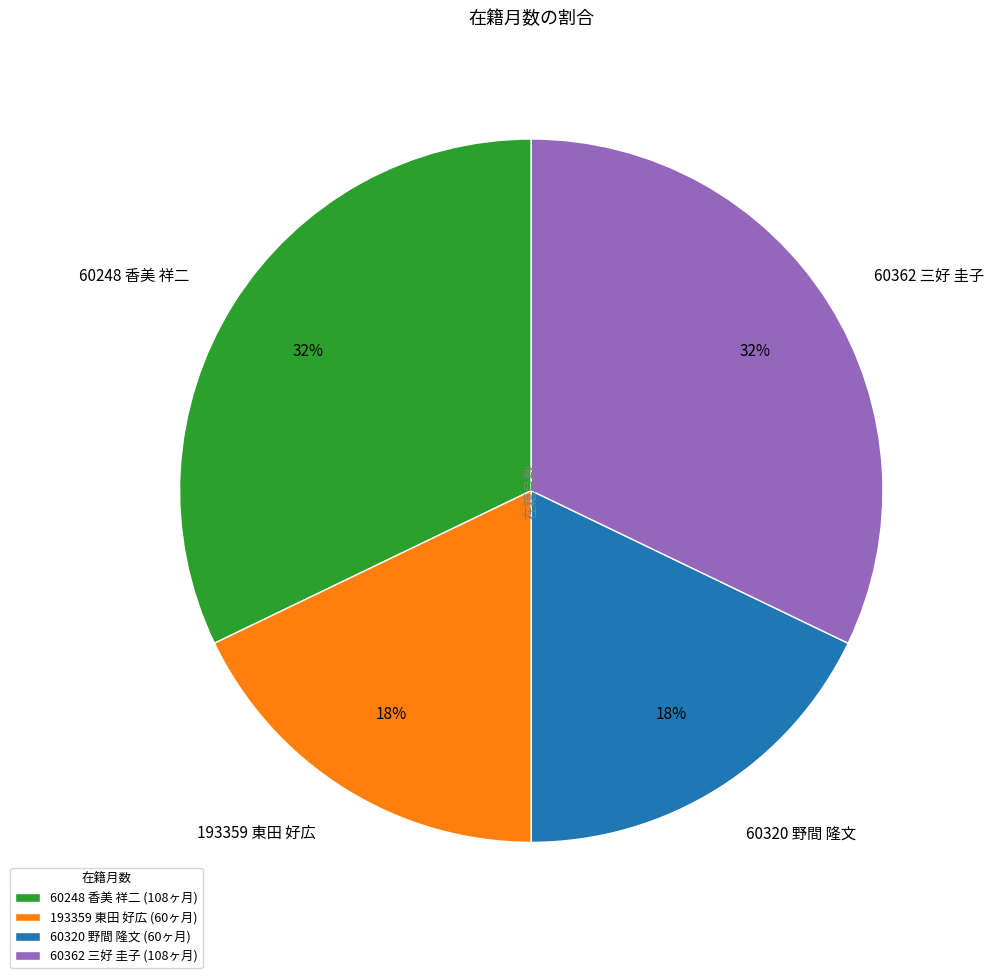

To the nearest percent, what is the combined percentage of 193359 東田 好広 and 60320 野間 隆文?

36%